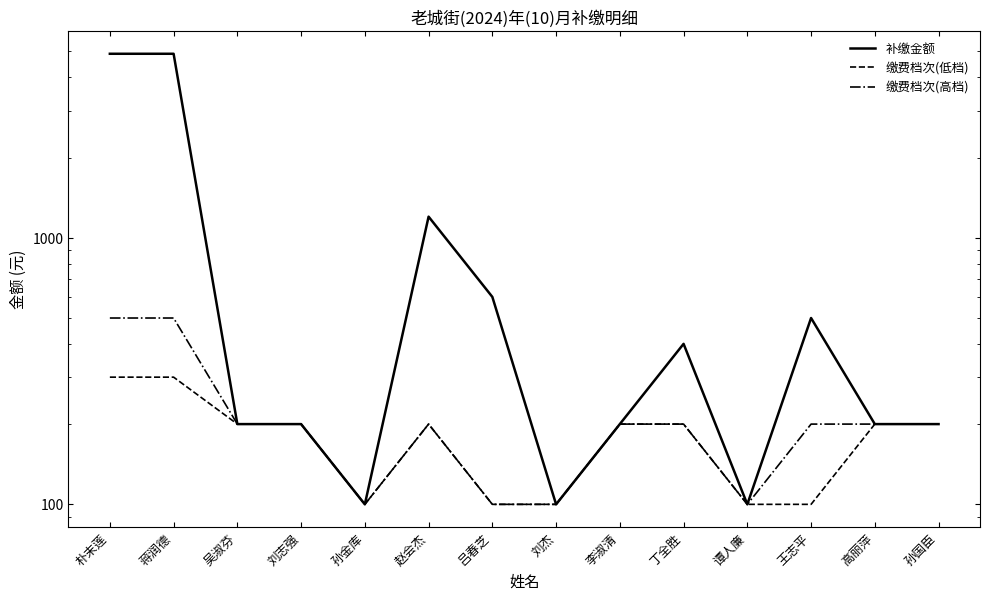

How many interior local valleys does the 缴费档次(低档) series have?

1